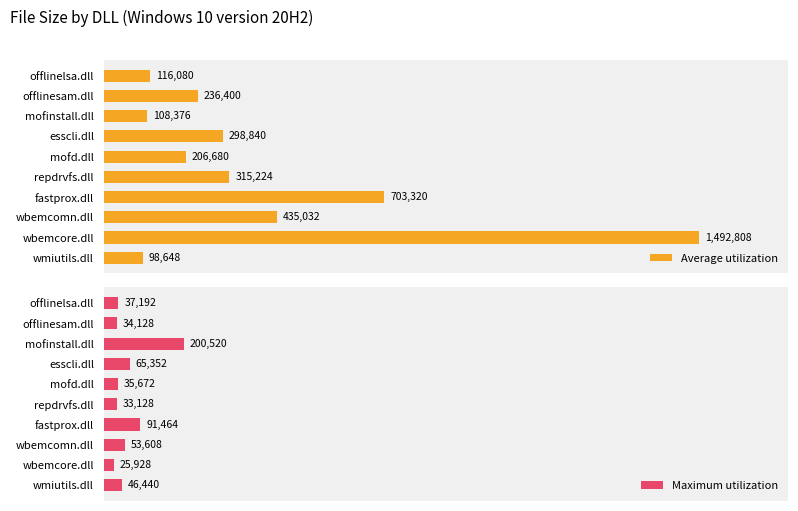

What is the smallest value displayed?

25928